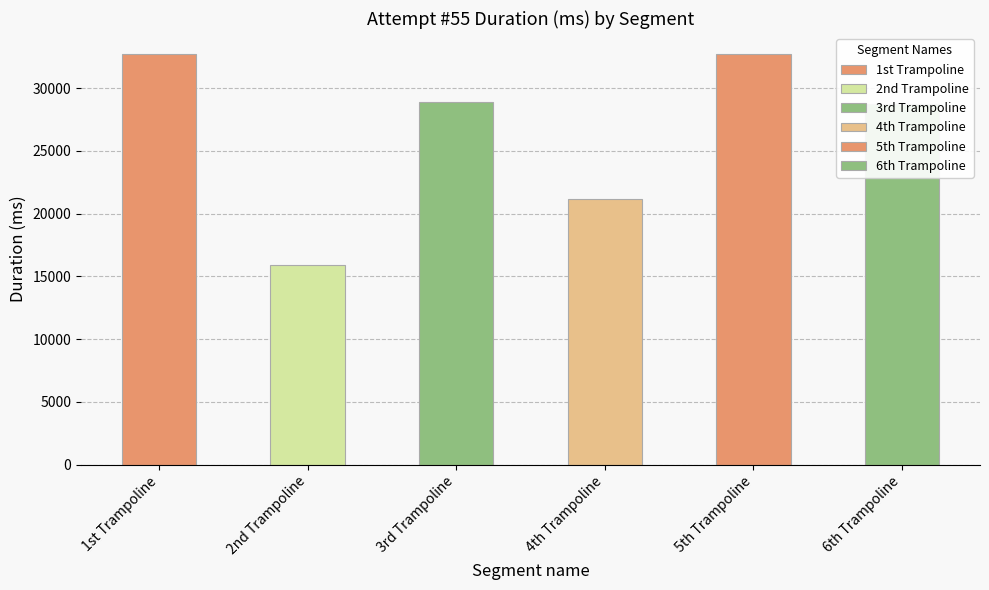

What is the label of the 2nd bar from the left?

2nd Trampoline